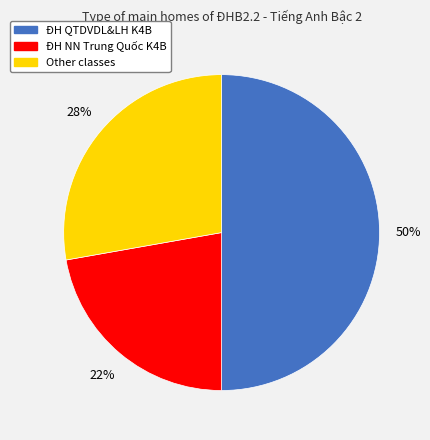

Between ĐH NN Trung Quốc K4B and ĐH QTDVDL&LH K4B, which is larger?

ĐH QTDVDL&LH K4B